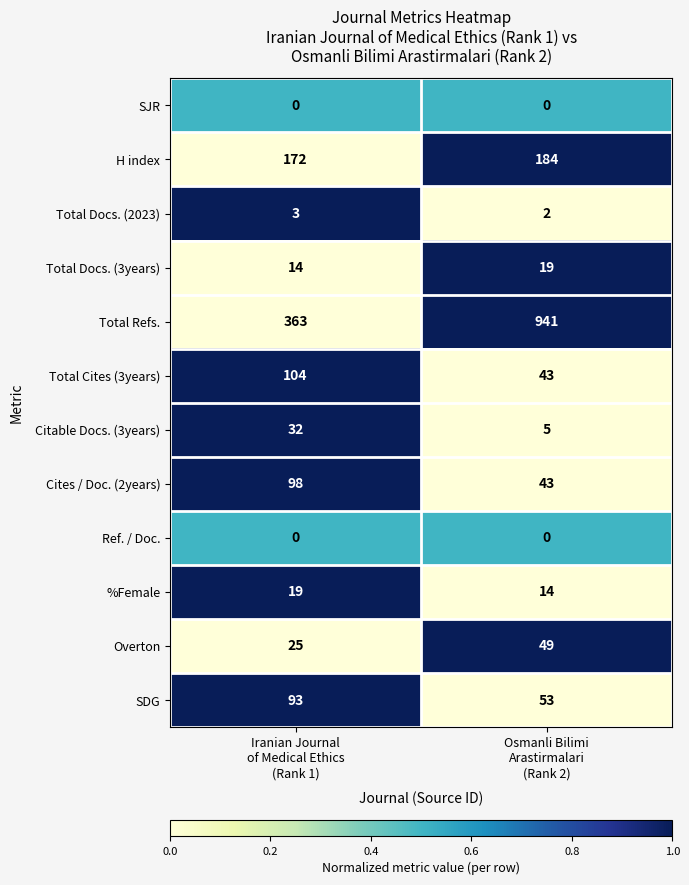

What is the highest value of the SDG series?

93